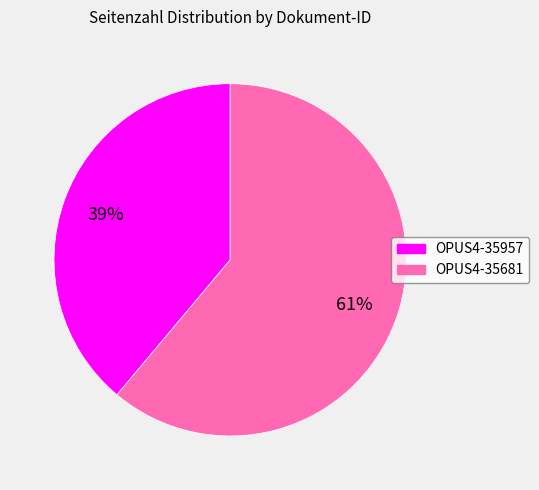

What percentage is the OPUS4-35957 slice, to the nearest percent?

39%